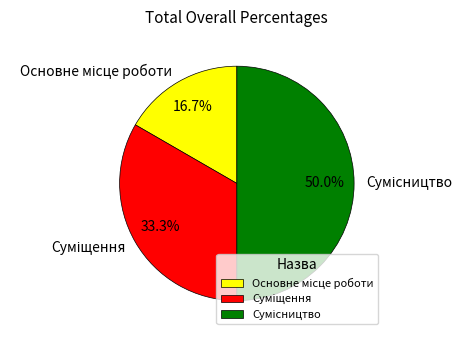

To the nearest percent, what percentage of the pie is Основне місце роботи?

17%